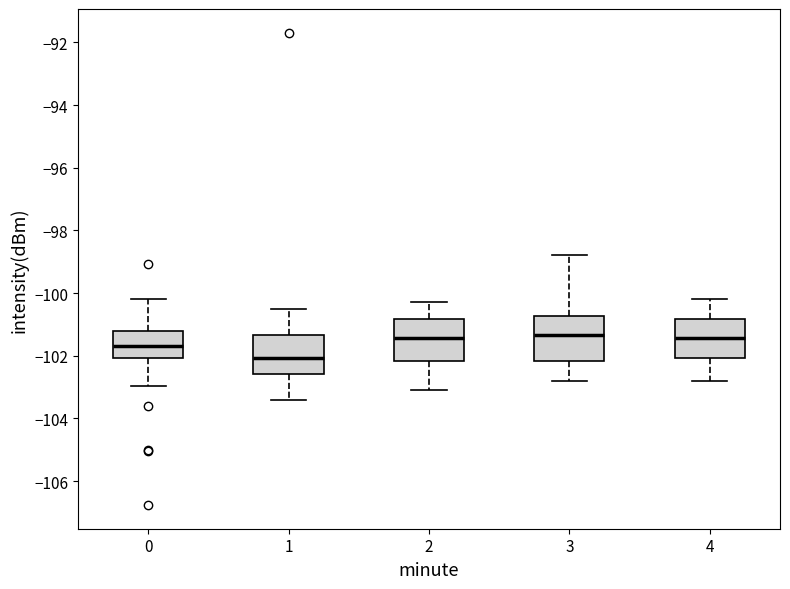

Reading left to right, read every box against the y-axis: the position of its median line, the range the box covers, and the ends of its whiskers. The values are not printed on the chart, so give them approximately, as read against the axis.

0: median -101.6, box -102.0 to -101.2, whiskers -103.0 to -100.2
1: median -102.0, box -102.6 to -101.4, whiskers -103.4 to -100.4
2: median -101.4, box -102.2 to -100.8, whiskers -103.0 to -100.2
3: median -101.4, box -102.2 to -100.8, whiskers -102.8 to -98.8
4: median -101.4, box -102.0 to -100.8, whiskers -102.8 to -100.2